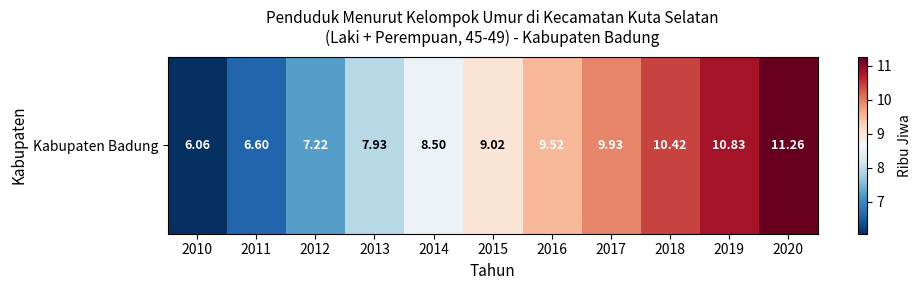

Rank the categories by value from lowest to highest.

2010, 2011, 2012, 2013, 2014, 2015, 2016, 2017, 2018, 2019, 2020